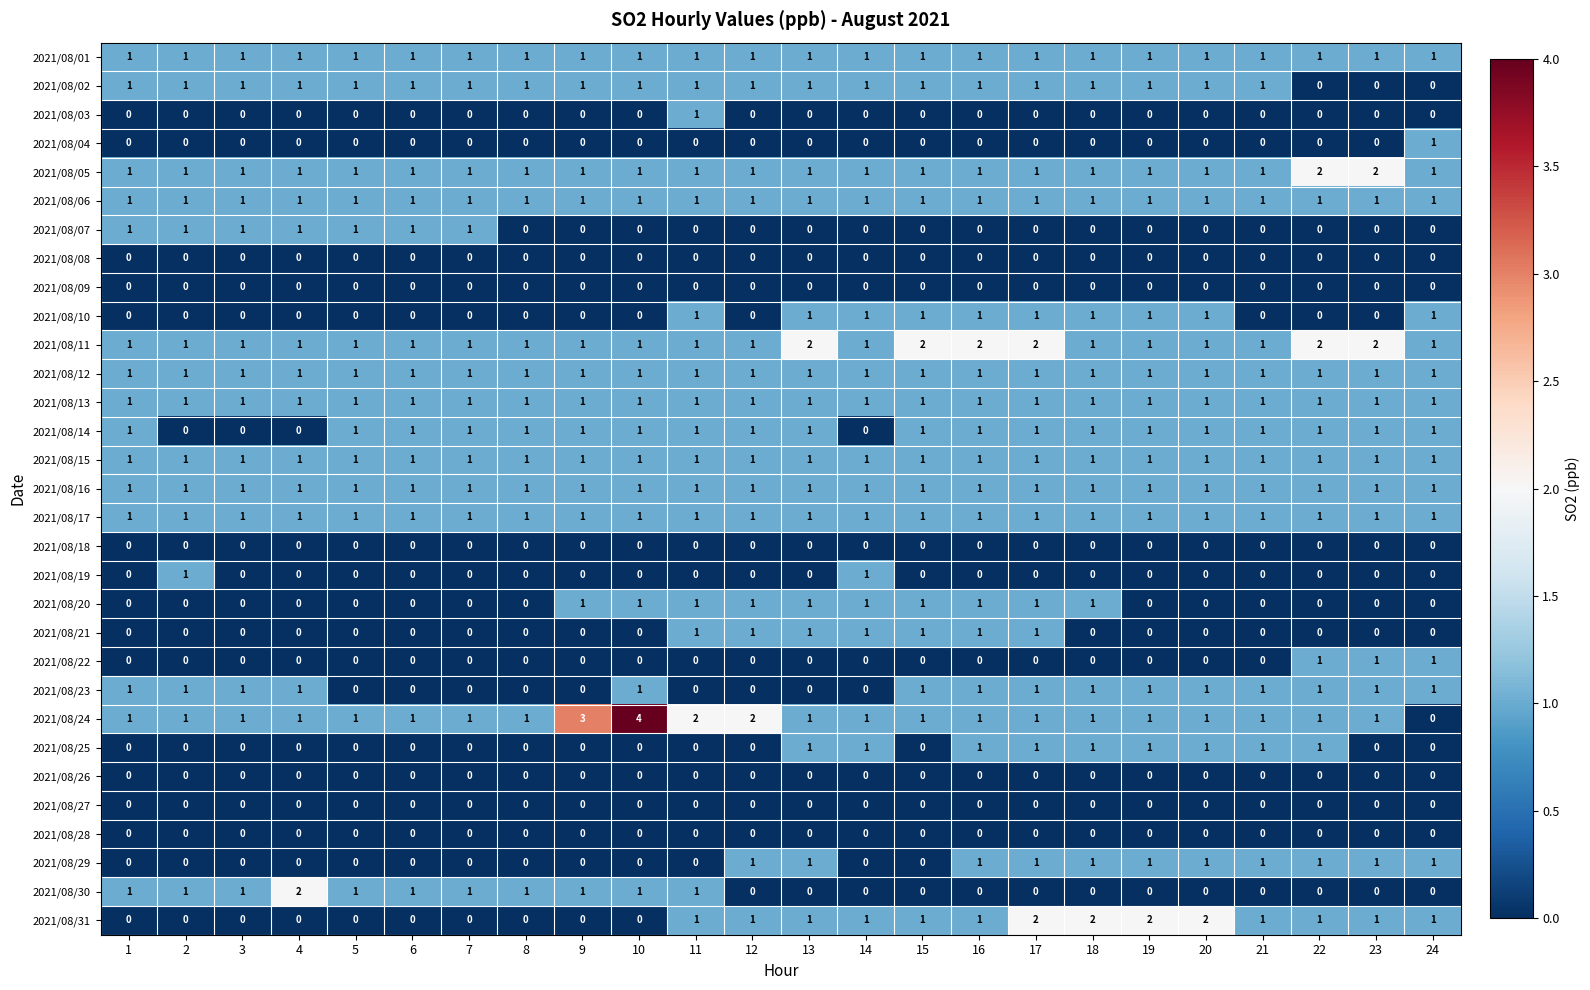

How many series are shown in this chart?

31